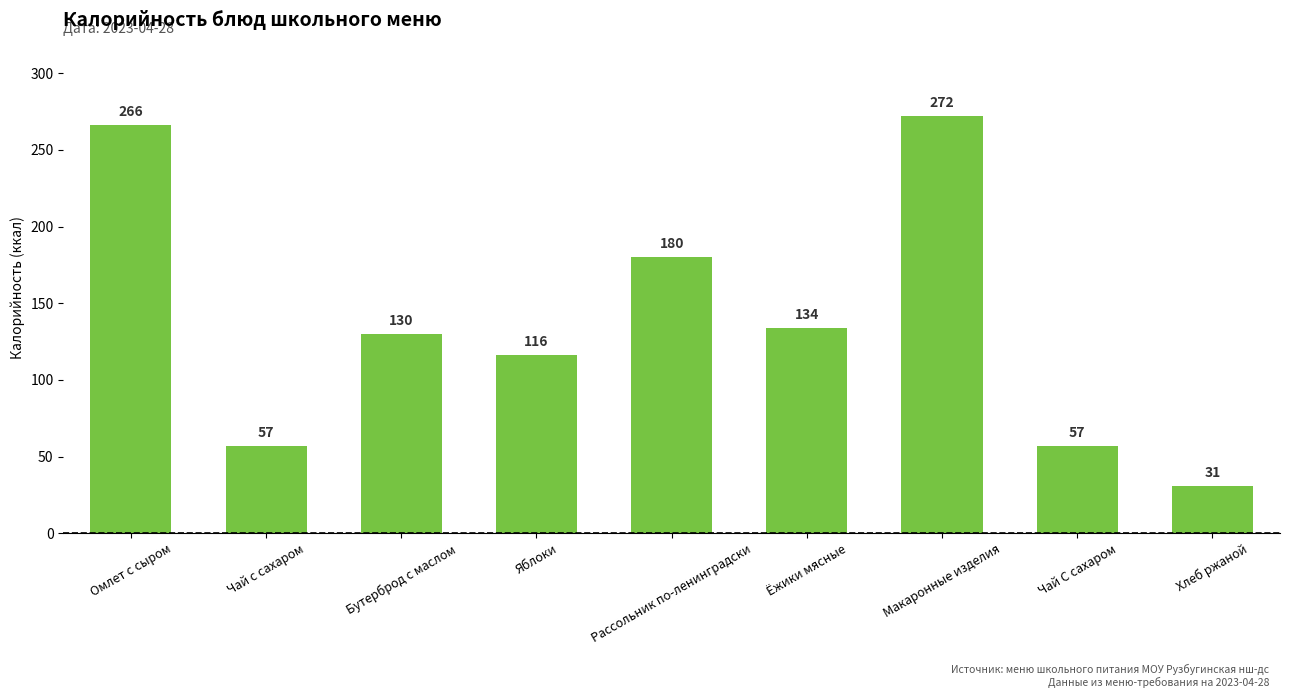

What is the smallest value displayed?

31